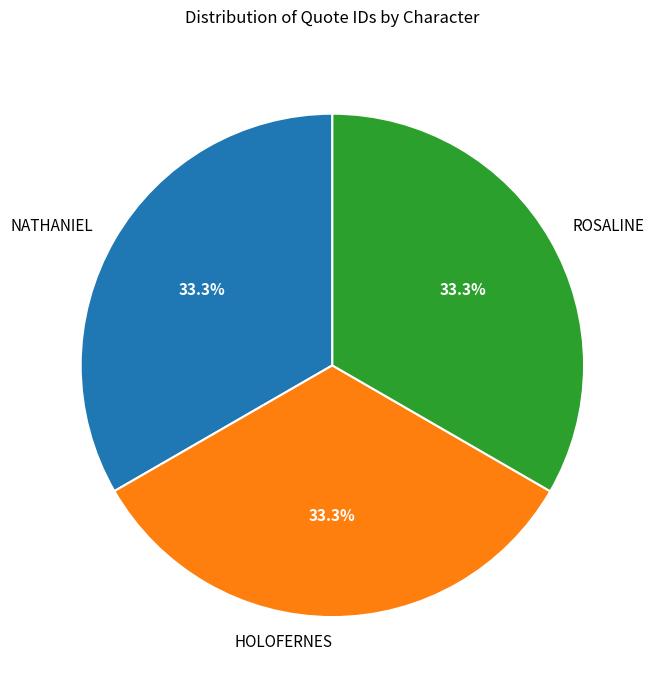

What percentage is the NATHANIEL slice, to the nearest percent?

33%